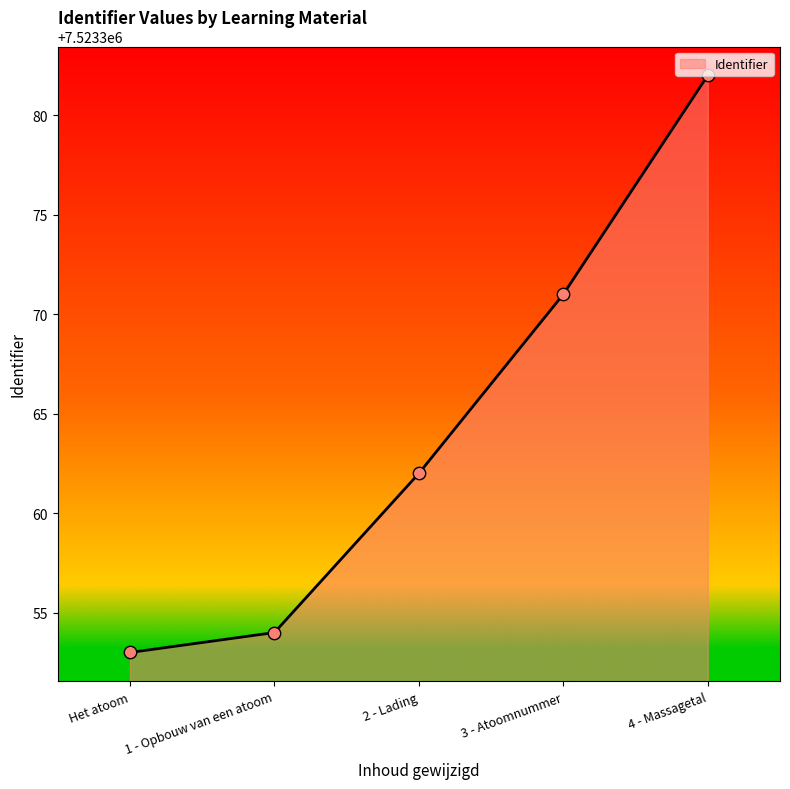

Between 3 - Atoomnummer and 2 - Lading, which is larger?

3 - Atoomnummer